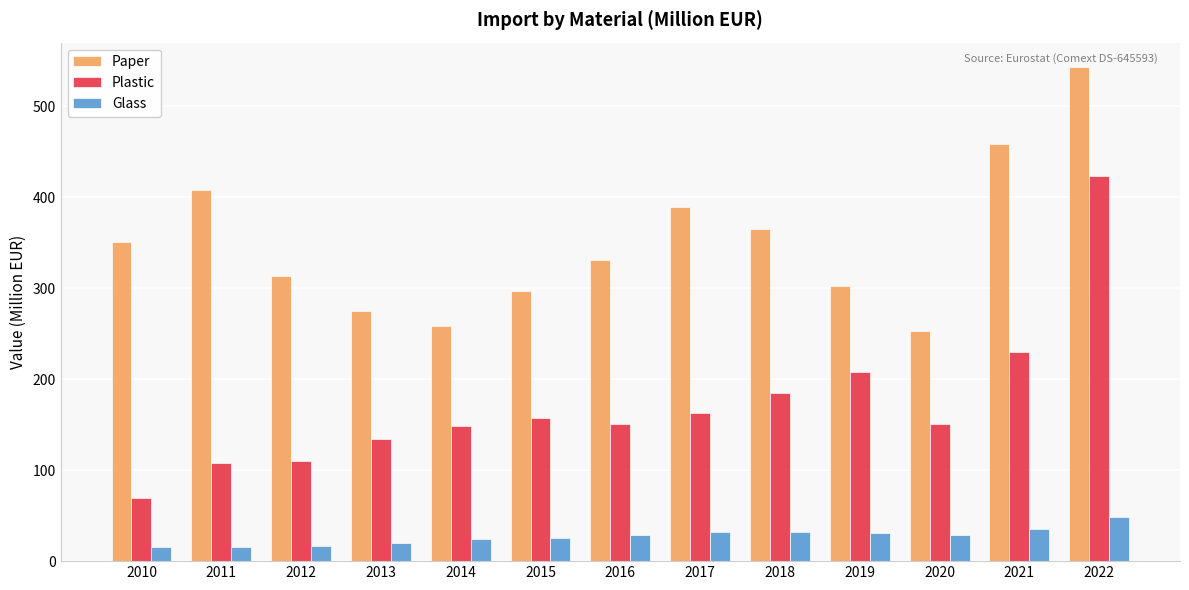

Is it true that Plastic equals 142.3 at 2022?

False